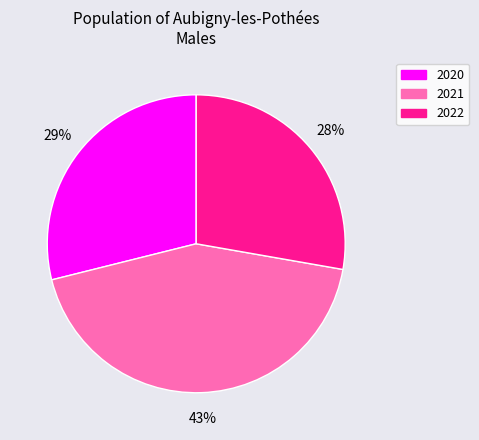

To the nearest percent, what is the average slice percentage?

33%